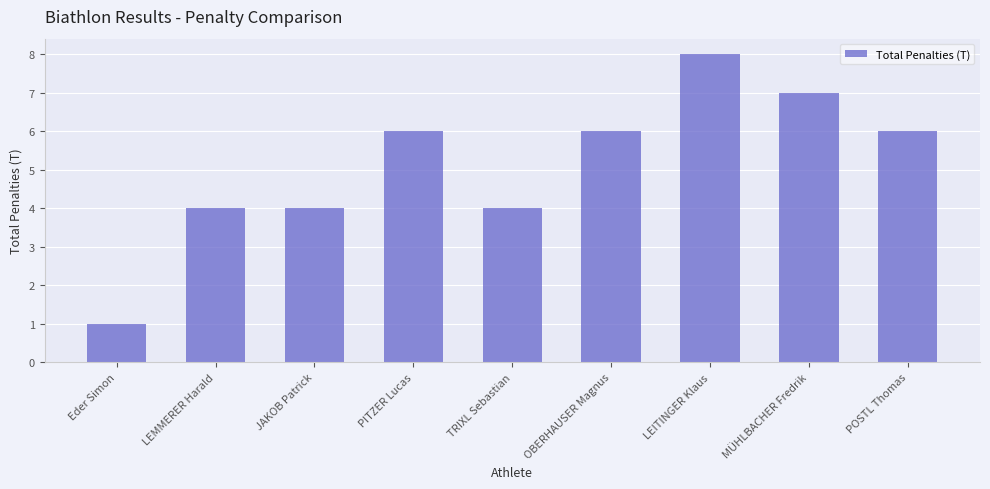

What is the label of the 9th bar from the right?

Eder Simon